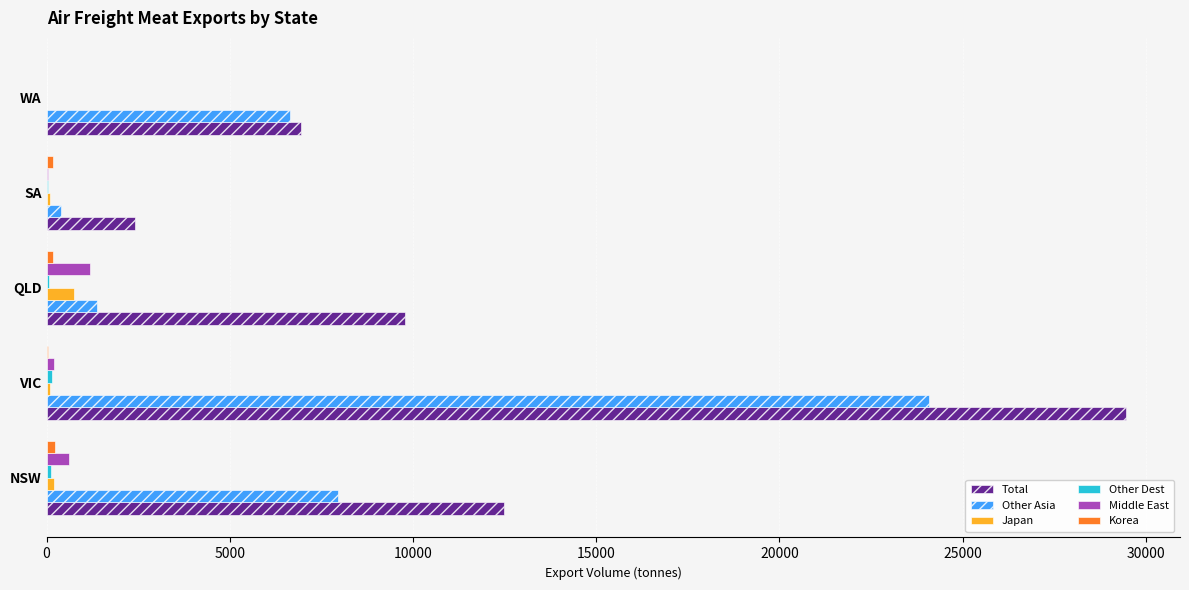

Which series has the largest total across all categories?

Total